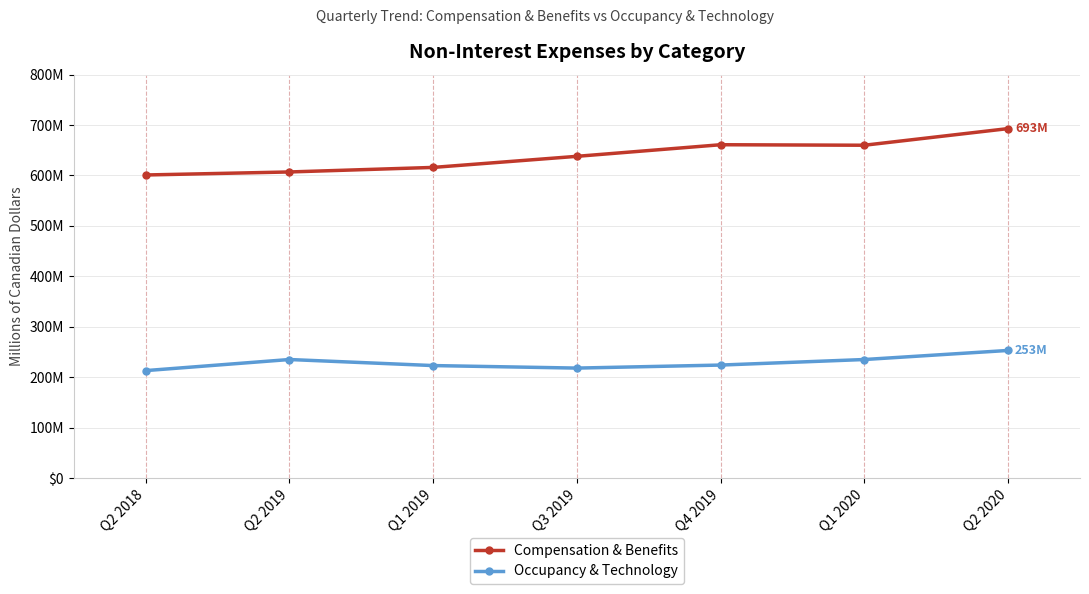

What position from the right is Q2 2018?

7